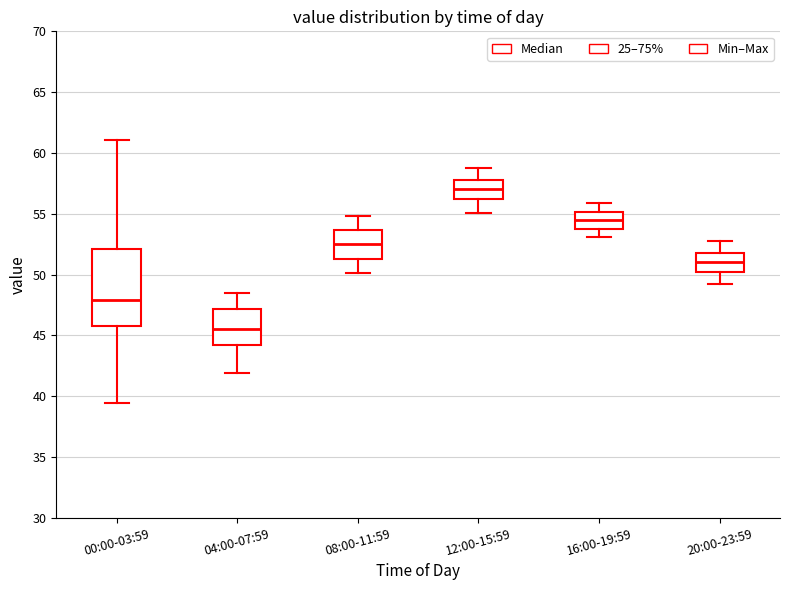

Where does the upper whisker of the box for 08:00-11:59 end on the y-axis? The values are not printed on the chart, so give them approximately, as read against the axis.

55.0